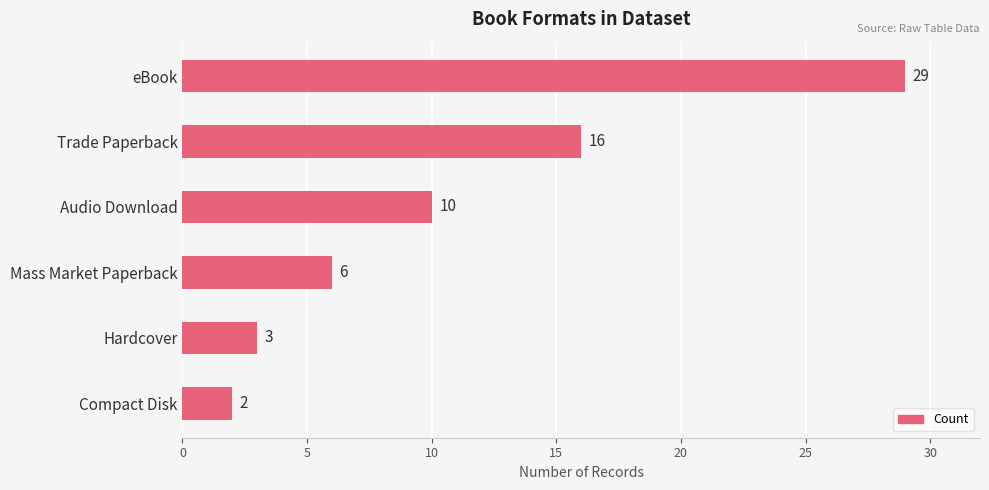

What is the label of the 6th bar from the bottom?

eBook